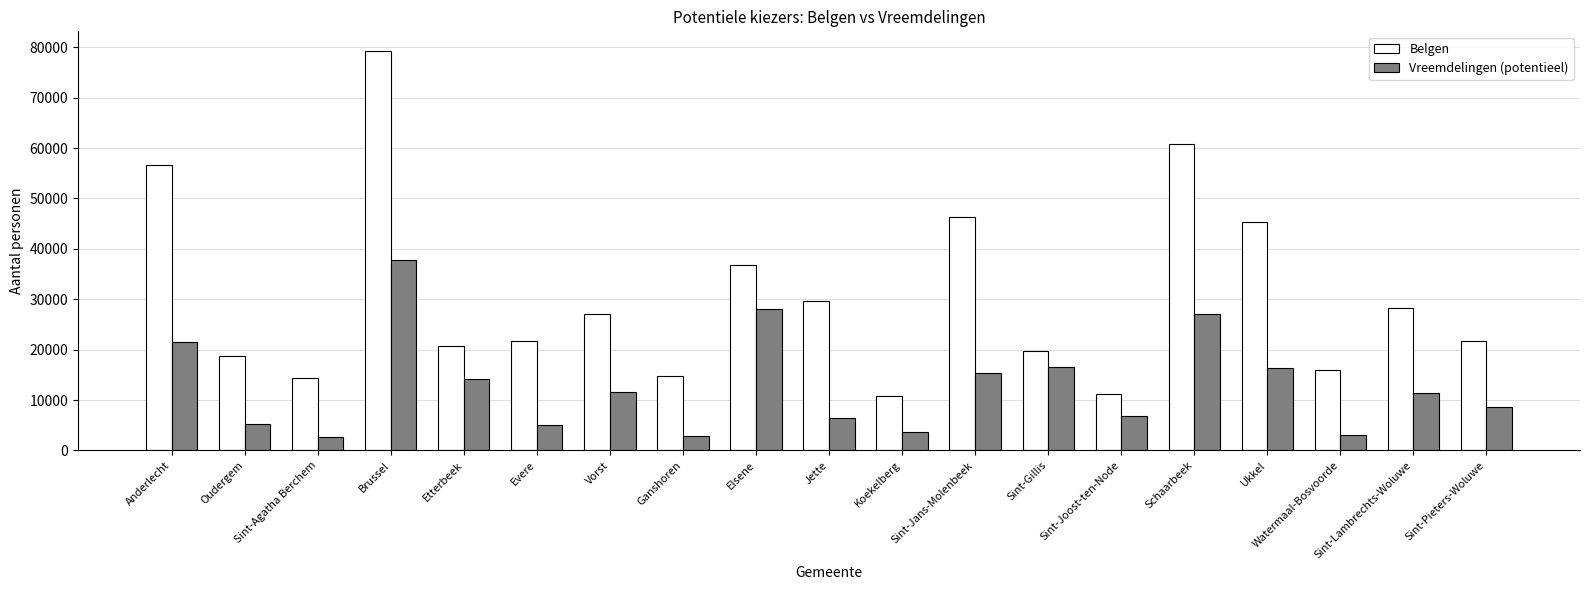

The Belgen series shows 12418 at Oudergem. True or false?

False